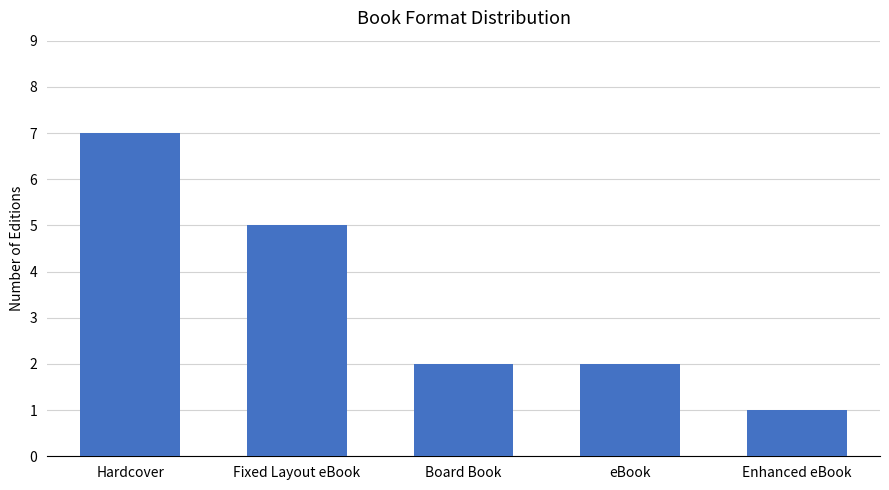

The value at Hardcover is 7. True or false?

True